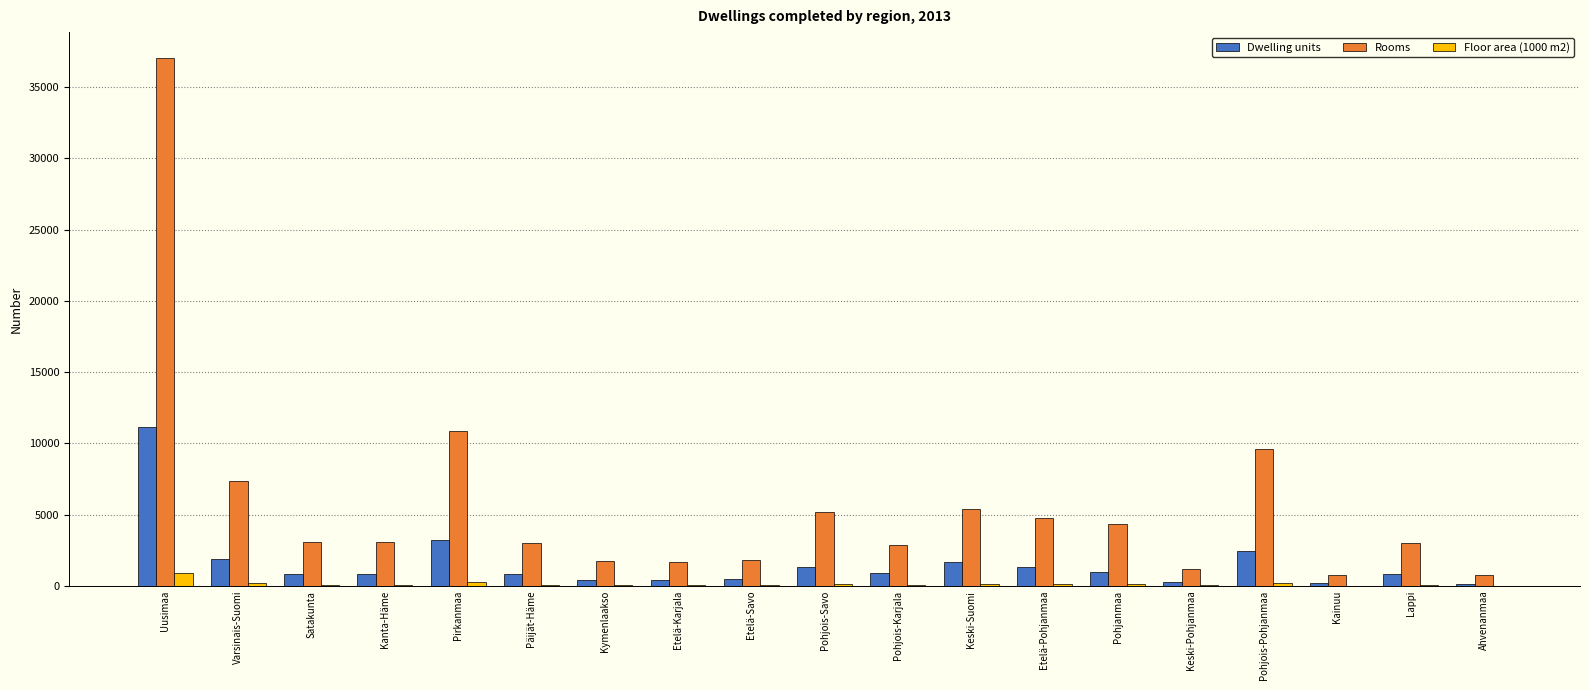

At which category is the sum across all series the highest?

Uusimaa